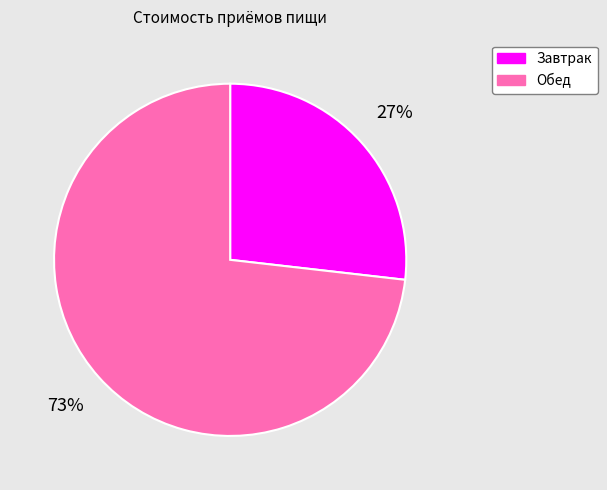

Count the number of slices in the pie.

2